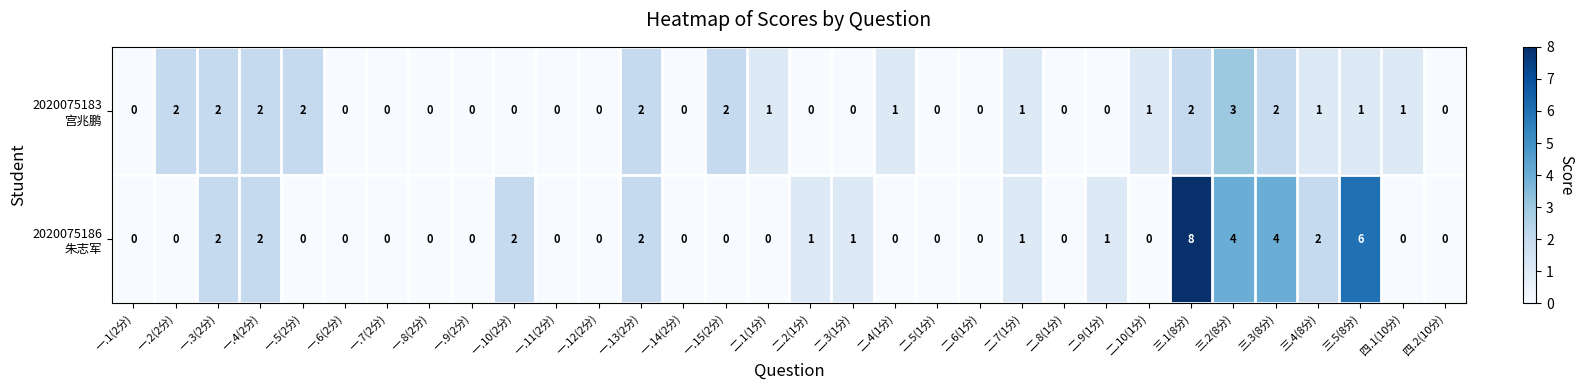

What is the greatest value displayed?

8